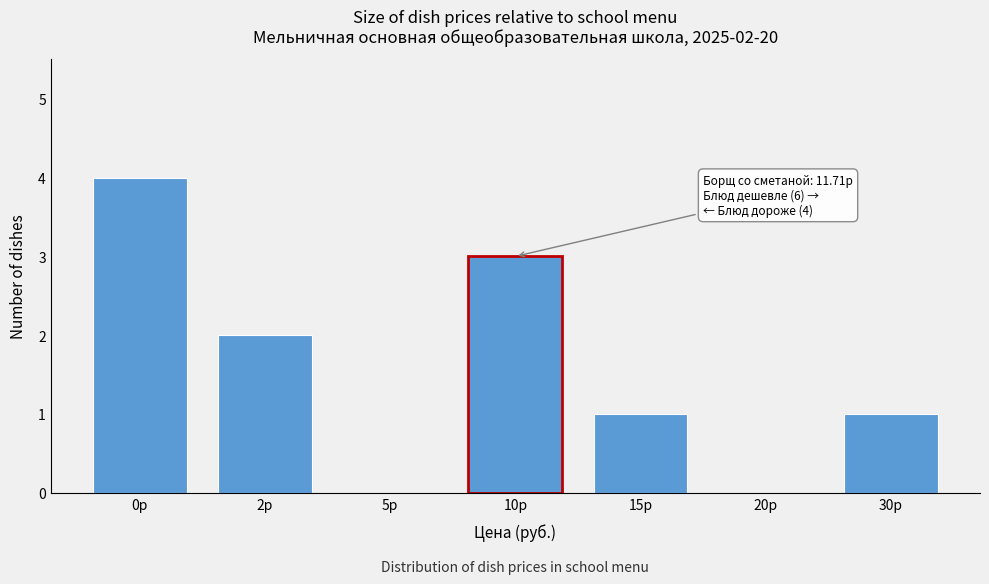

Reading left to right, extract all data points from this chart.

0р=4	2р=2	5р=0	10р=3	15р=1	20р=0	30р=1